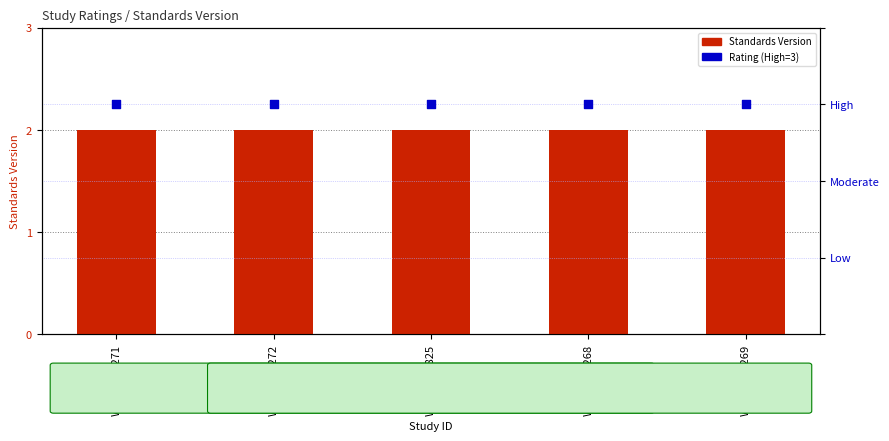

Is the value of Standards Version at WWHV094825 greater than the value of Rating (High=3) at WWHV095271?

No